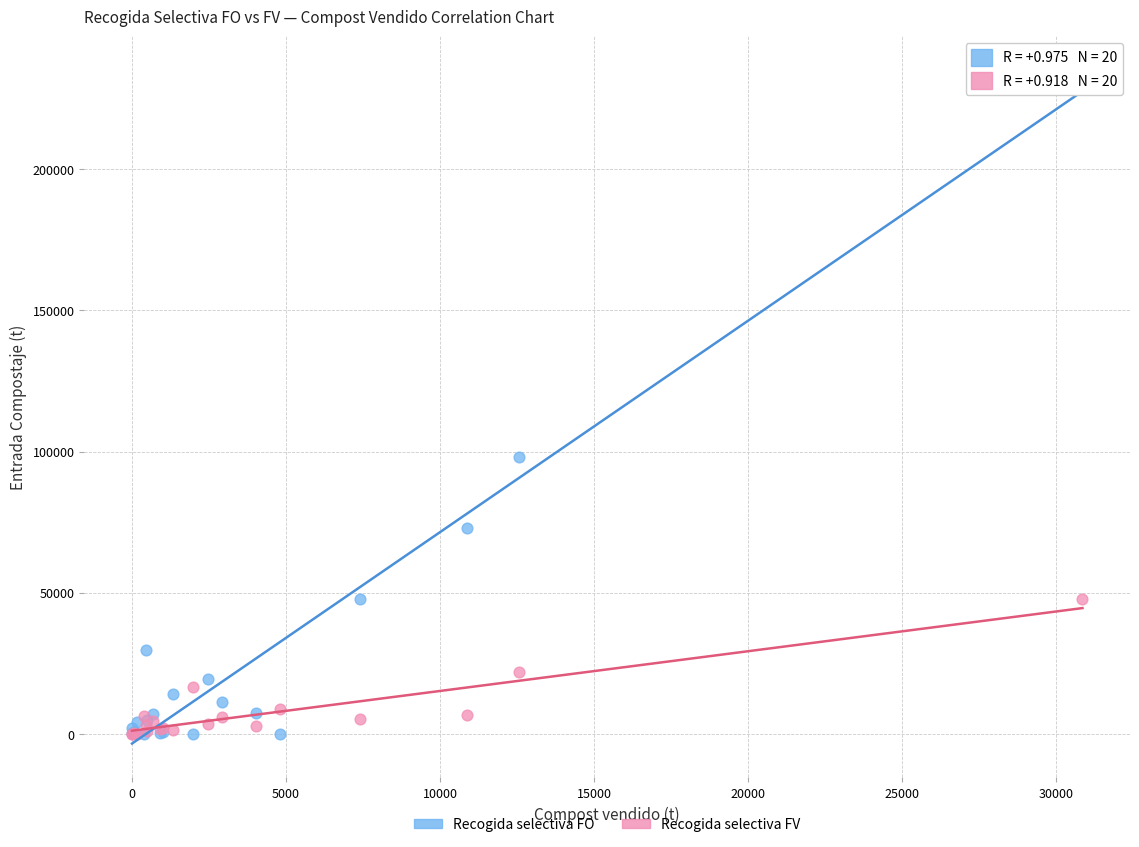

In the Recogida selectiva FO series, what Y value is closest to 117620?

98067.0